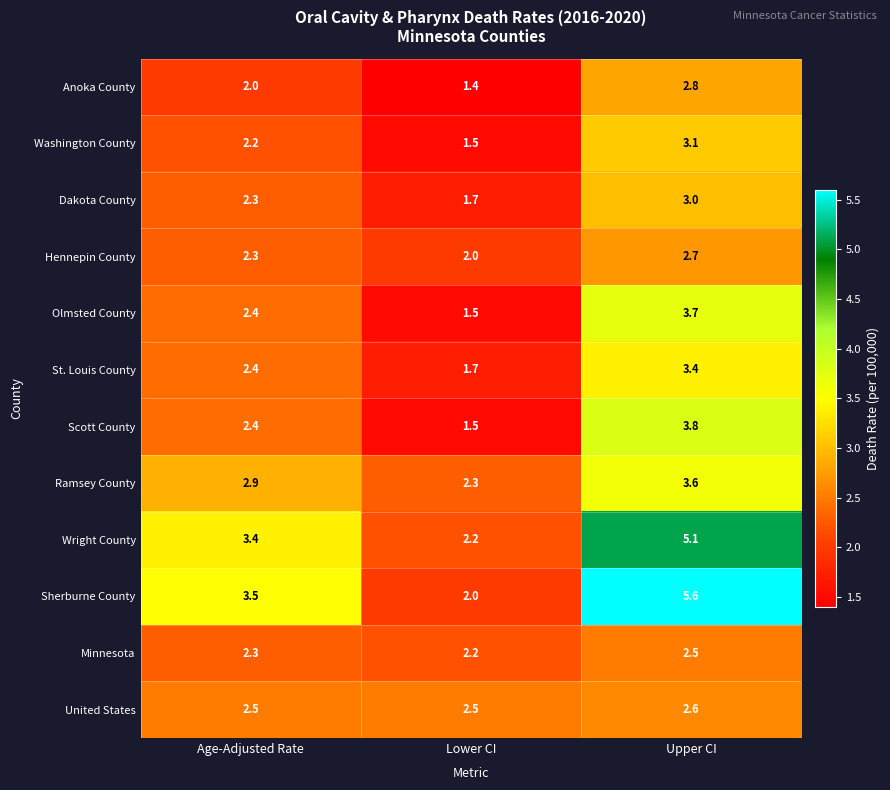

What is the difference between the highest and lowest values at Lower CI?

1.1